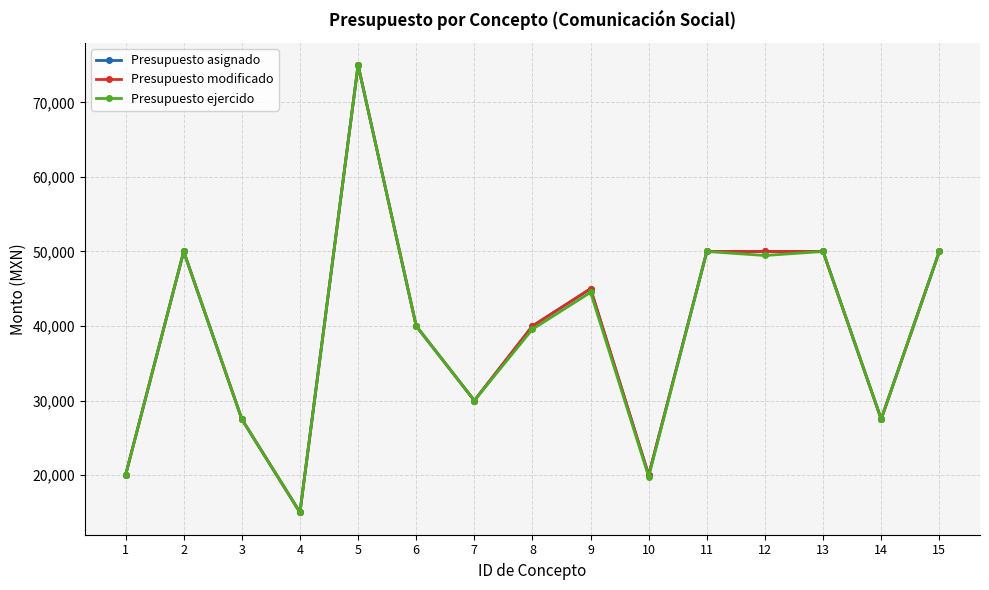

At which label does Presupuesto modificado reach its peak?

5